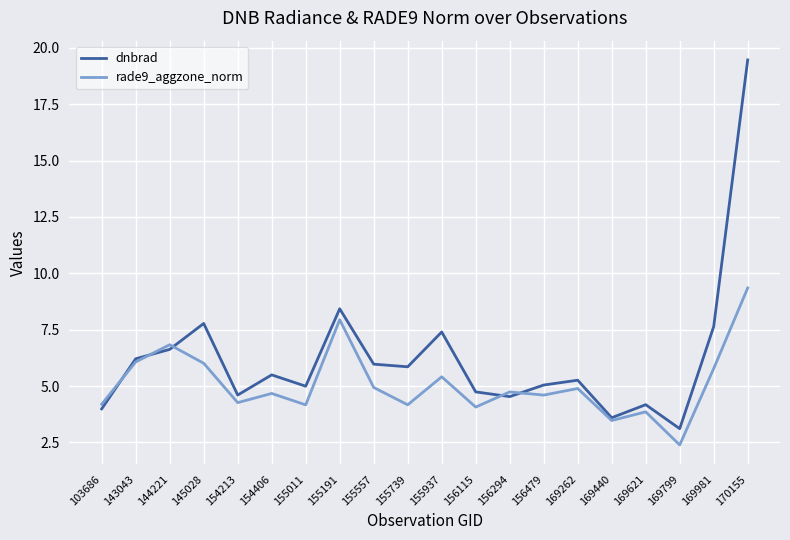

Where is dnbrad nearest to the value 11?

155191